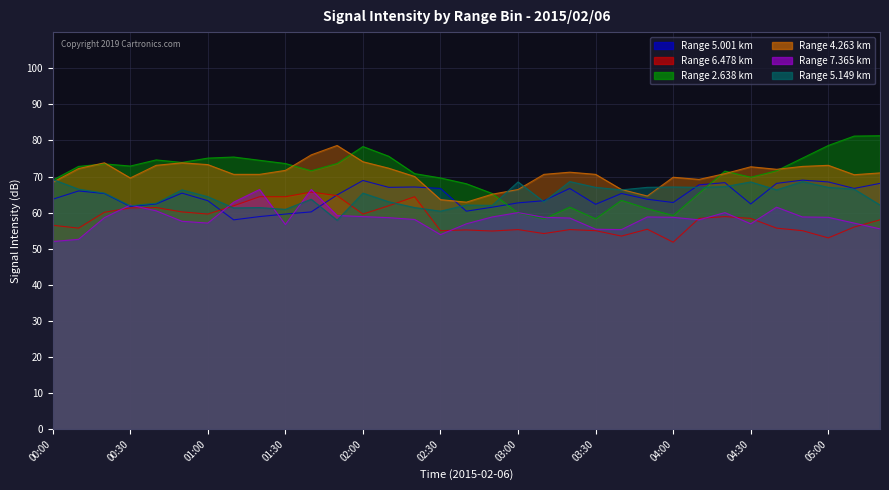

Where does the   5.001 series first go above 64?

00:10